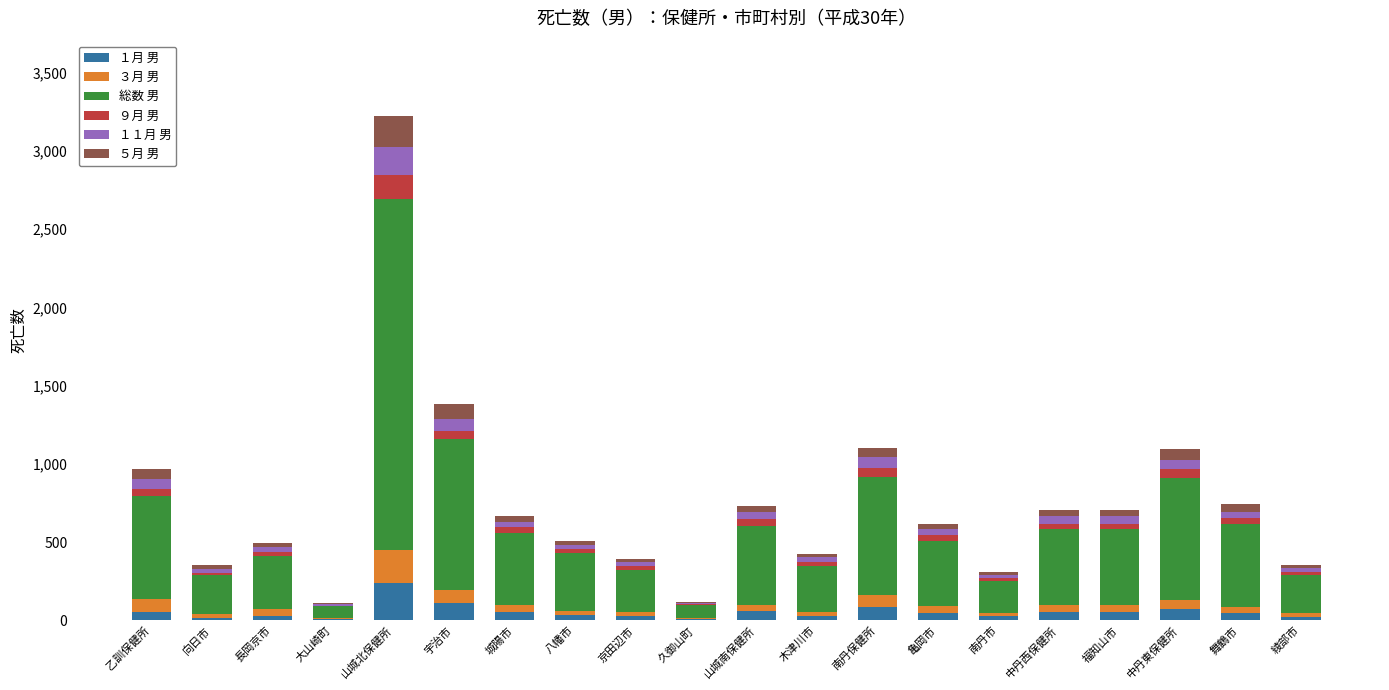

At which category is the sum across all series the highest?

山城北保健所